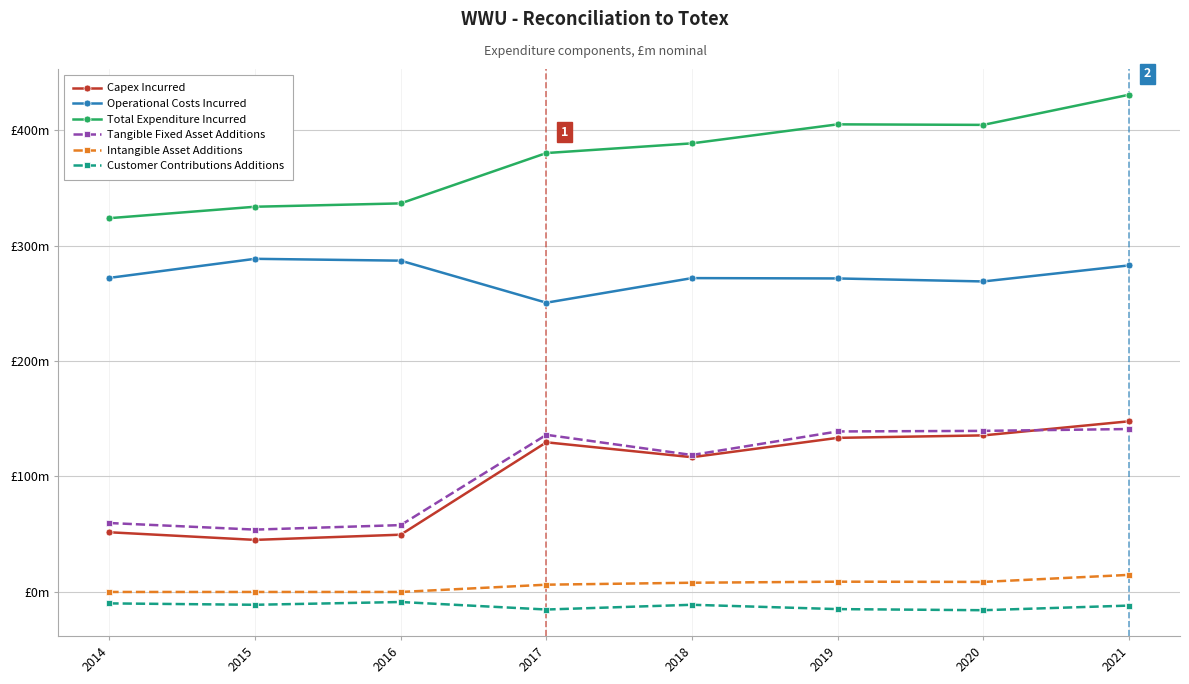

At which category does Intangible Asset Additions reach its first local peak?

2019